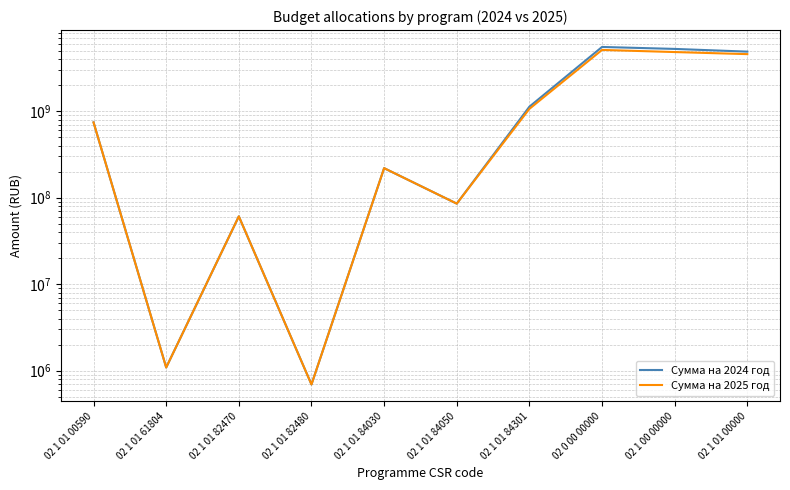

Does the chart have visible grid lines?

Yes